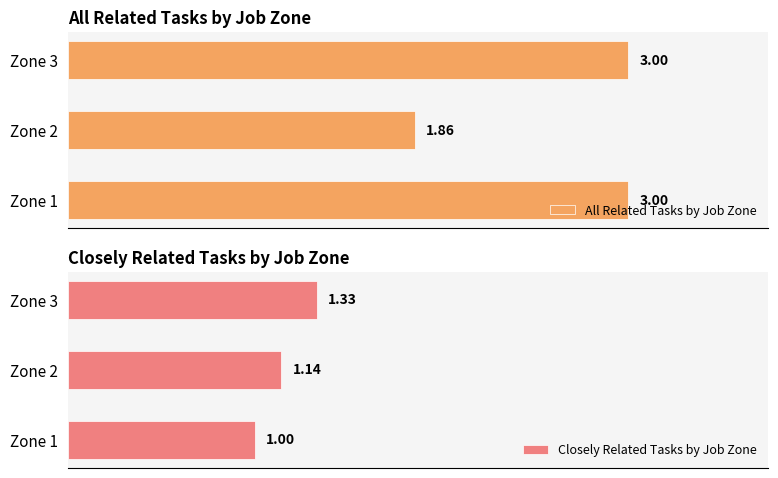

What are all the series names shown in the legend?

All Related Tasks by Job Zone, Closely Related Tasks by Job Zone